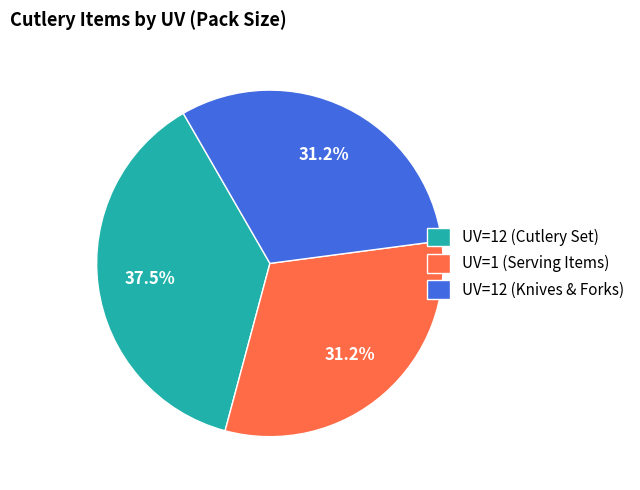

Which category has the biggest portion of the pie?

UV=12 (Cutlery Set)